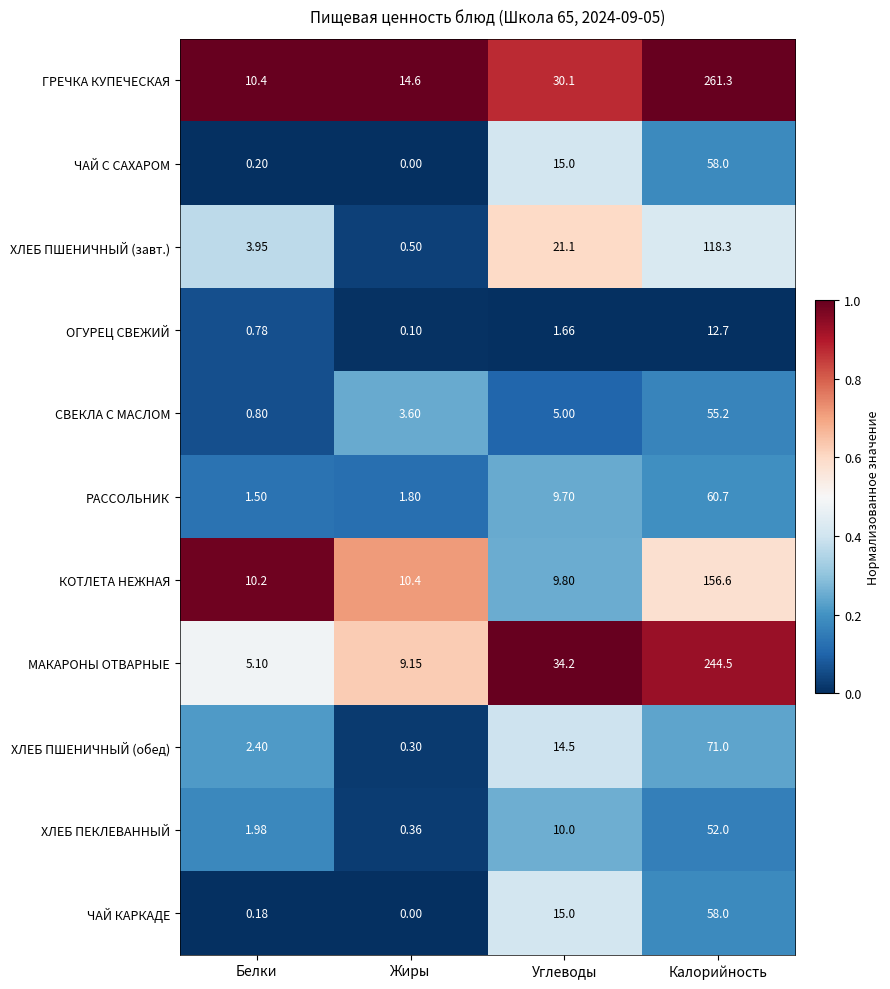

At which label is ЧАЙ КАРКАДЕ closest to 29?

Углеводы